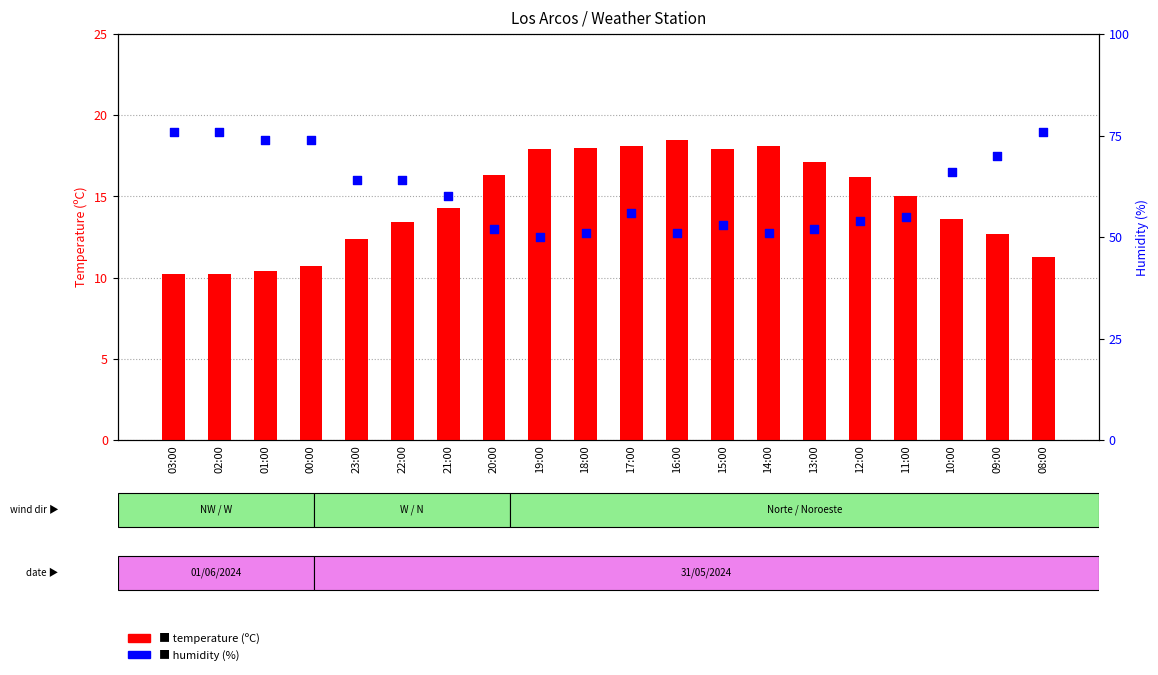

At which category is the sum across all series the highest?

08:00